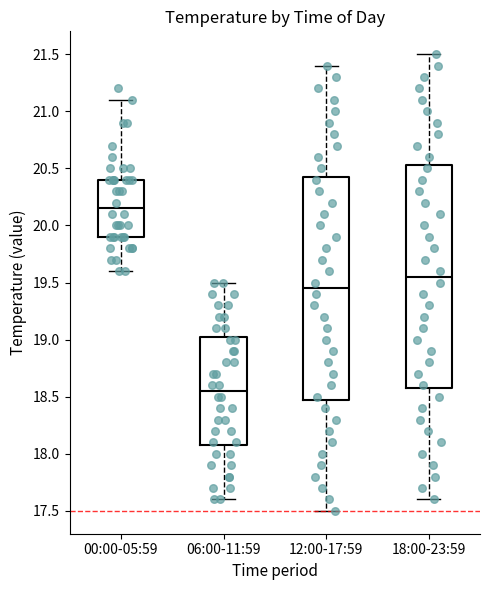

Which box's median line is the highest?

00:00-05:59